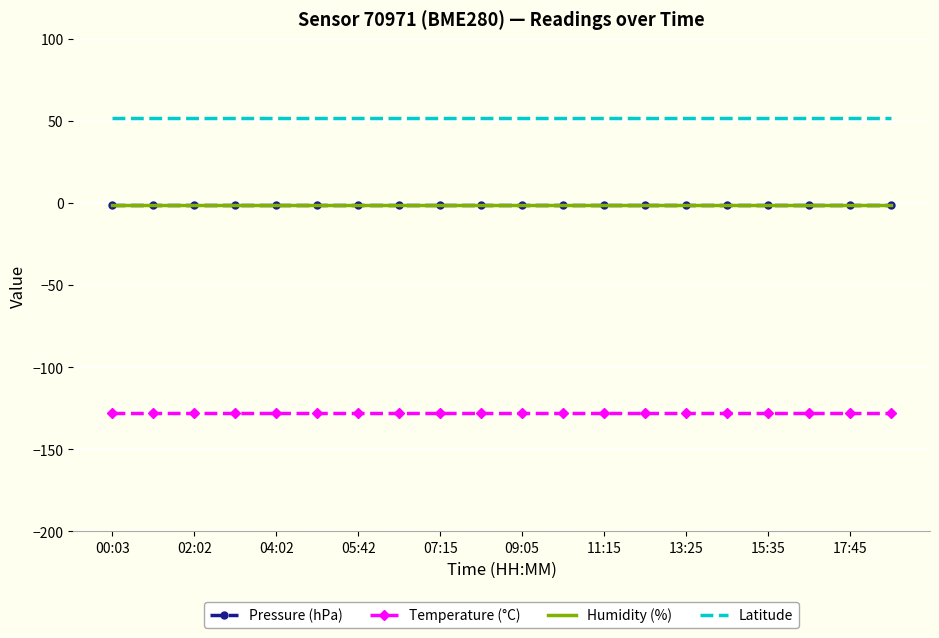

How many series are shown in this chart?

4